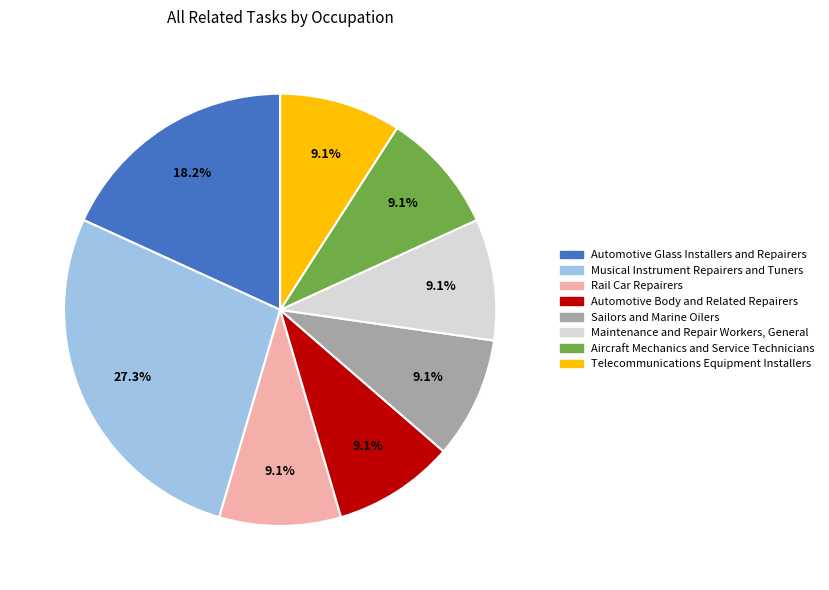

To the nearest percent, what portion does Telecommunications Equipment Installers represent?

9%